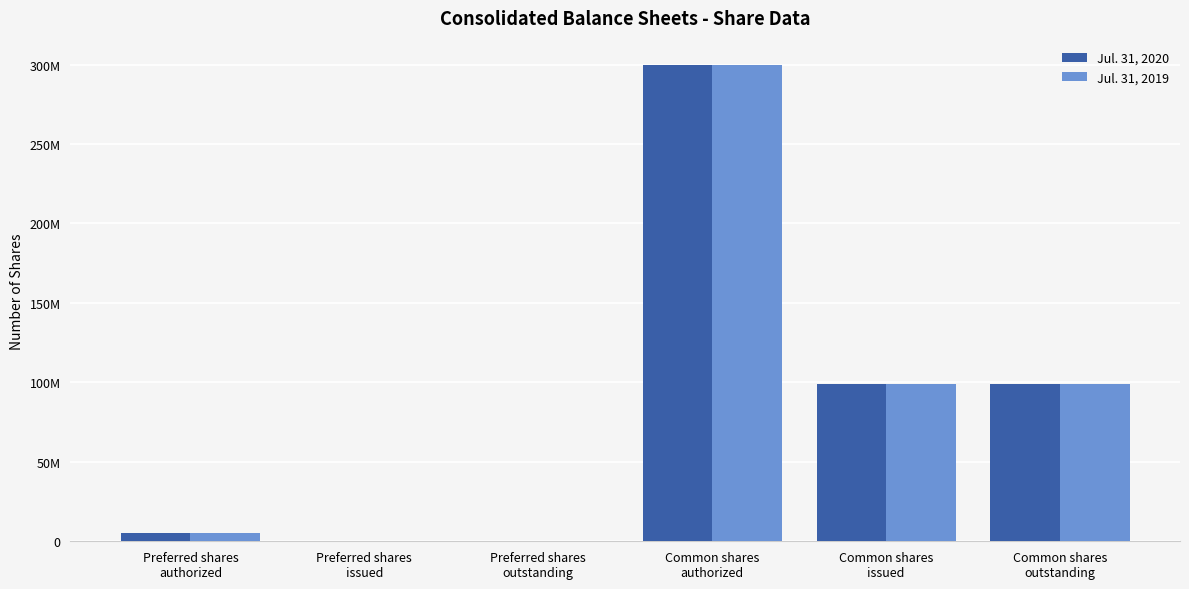

What are all the series names shown in the legend?

Jul. 31, 2020, Jul. 31, 2019